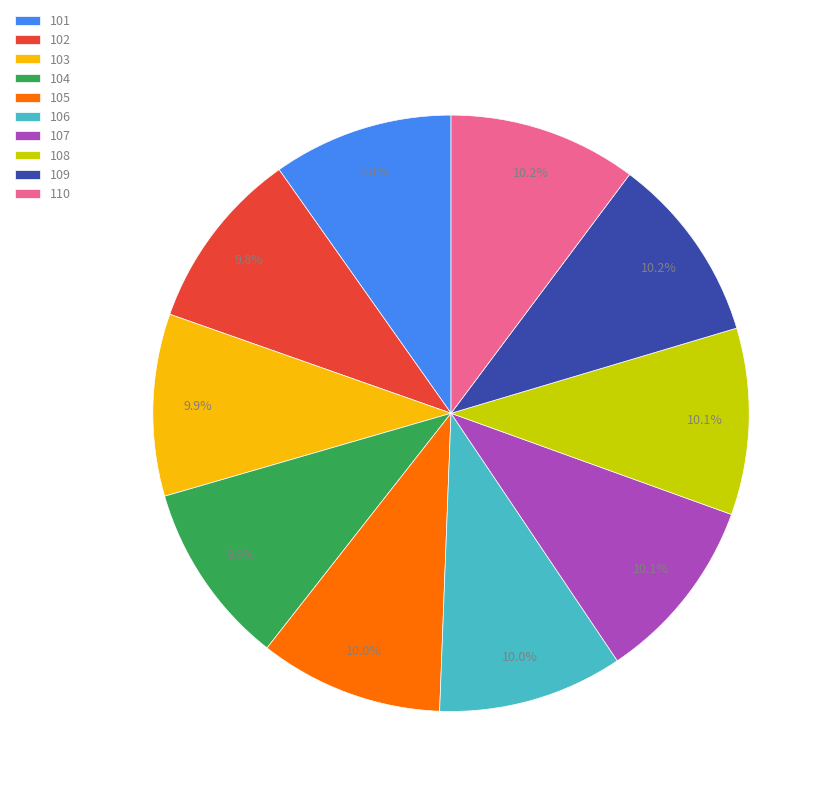

Does 102 account for over 50% of the chart?

No